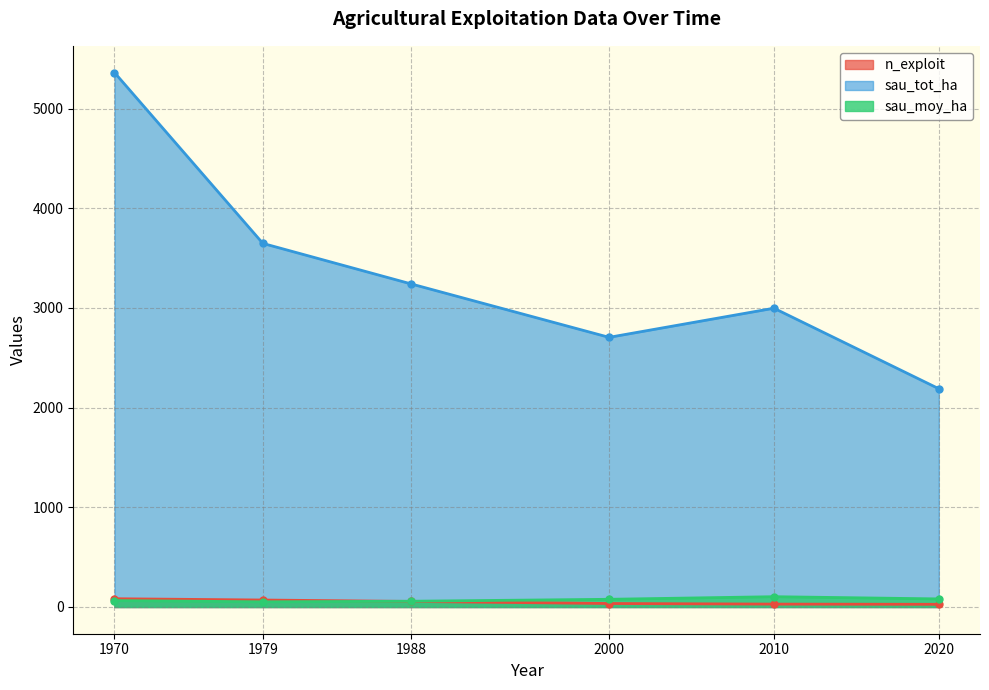

Where is n_exploit nearest to the value 55?

1988